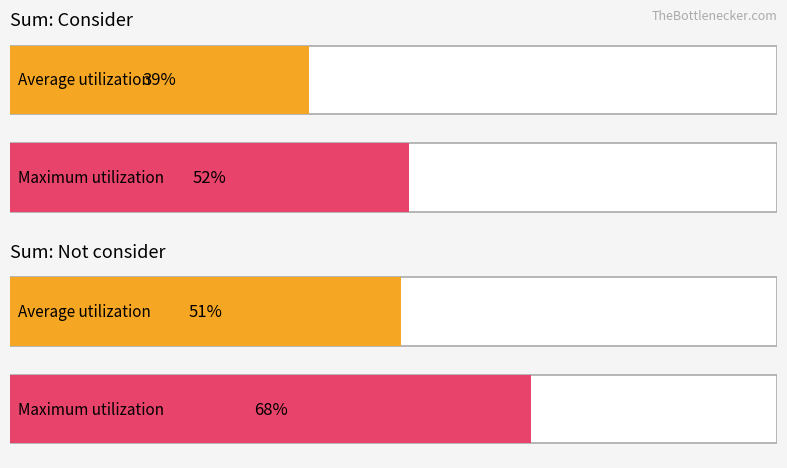

Does the chart contain stacked bars?

No